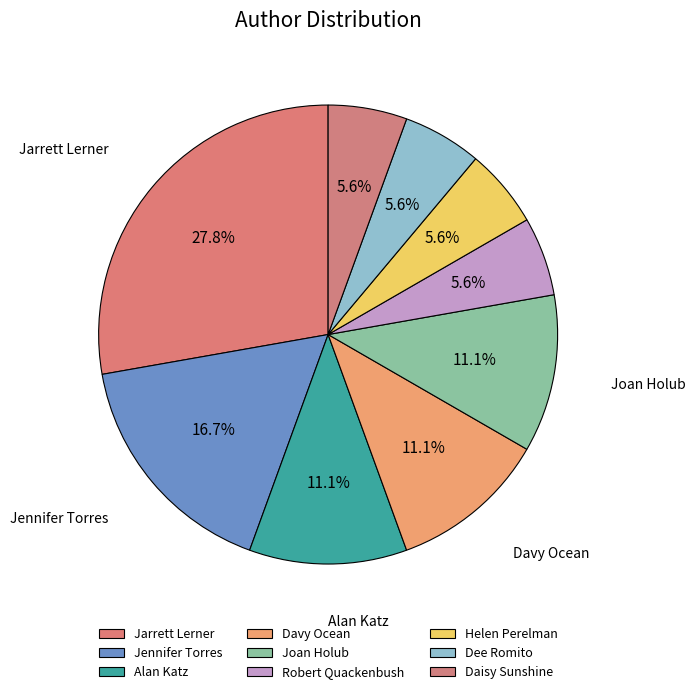

Count the number of slices in the pie.

9